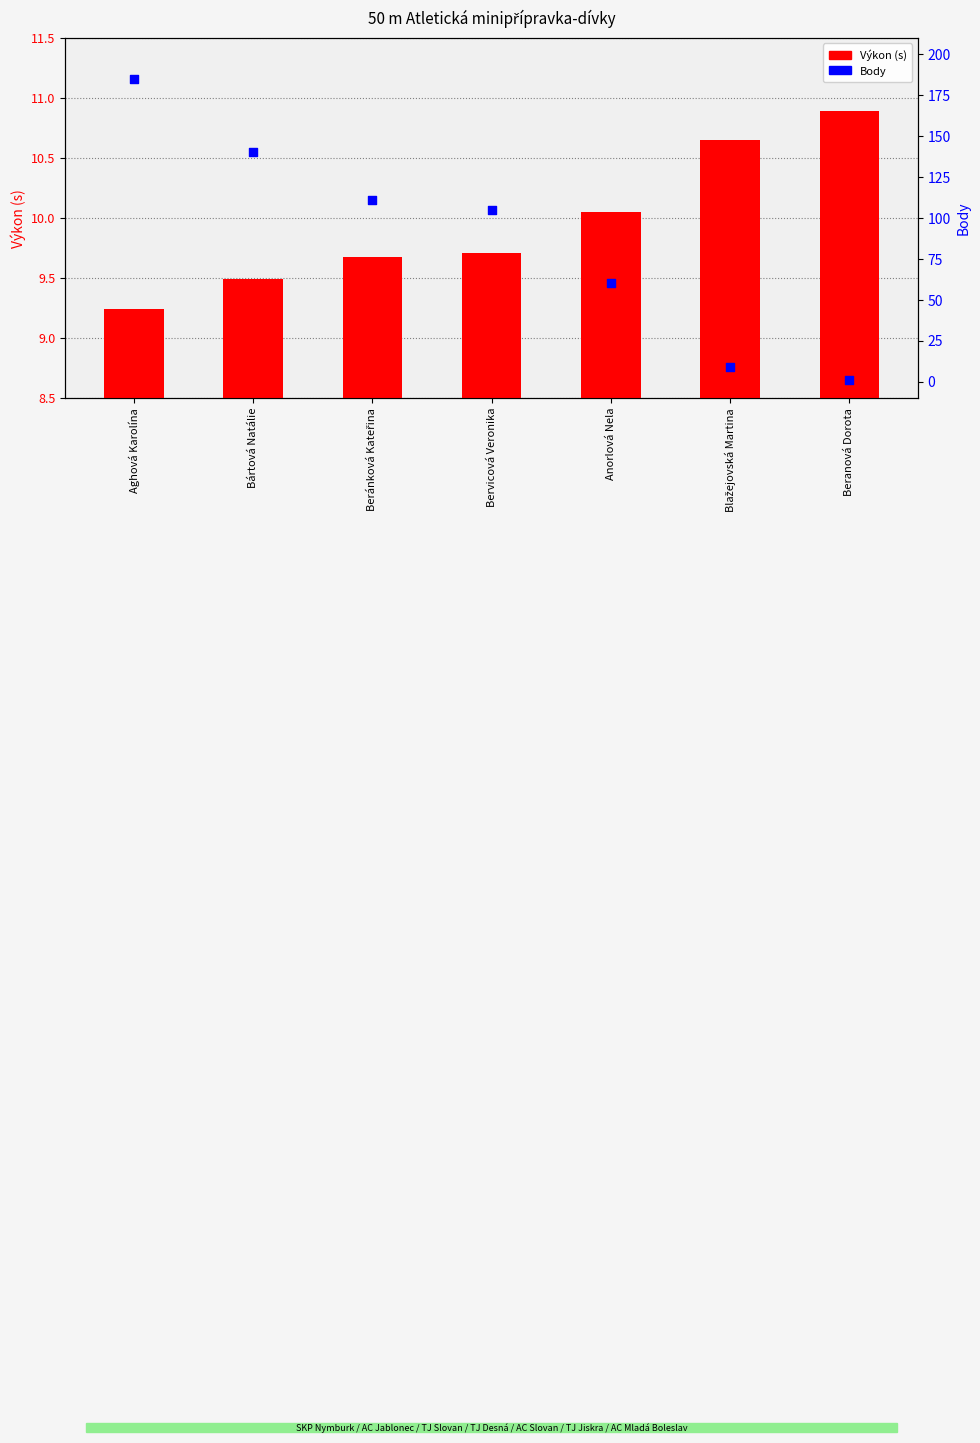

Is the value of Výkon (s) at Beránková Kateřina greater than the value of Body at Aghová Karolína?

No